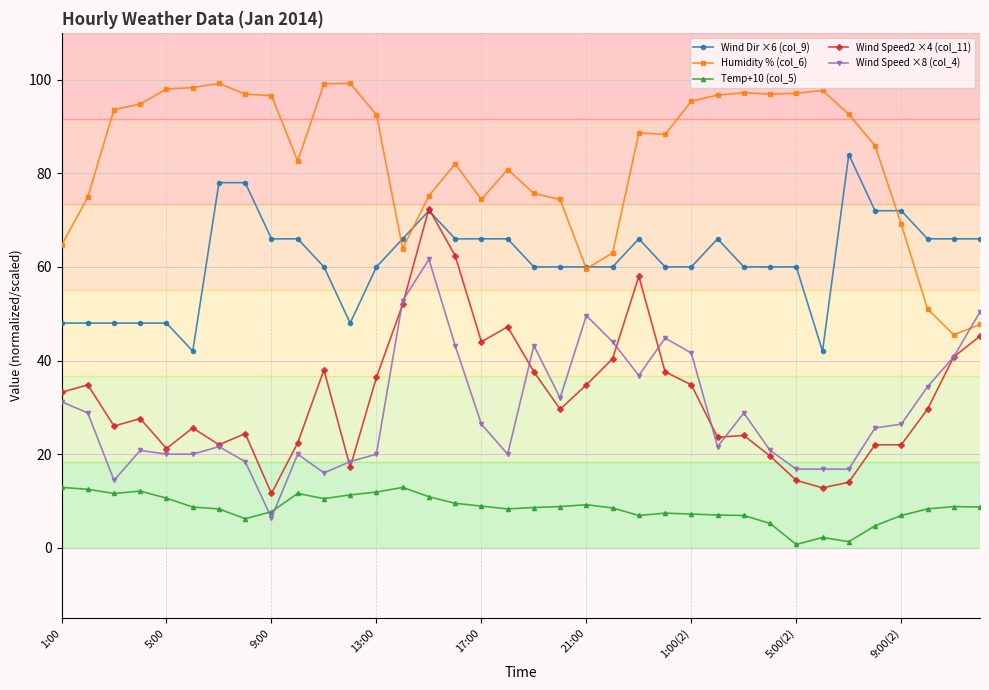

What is the value of the Temp+10 (col_5) point at the 35th from the left?

8.8